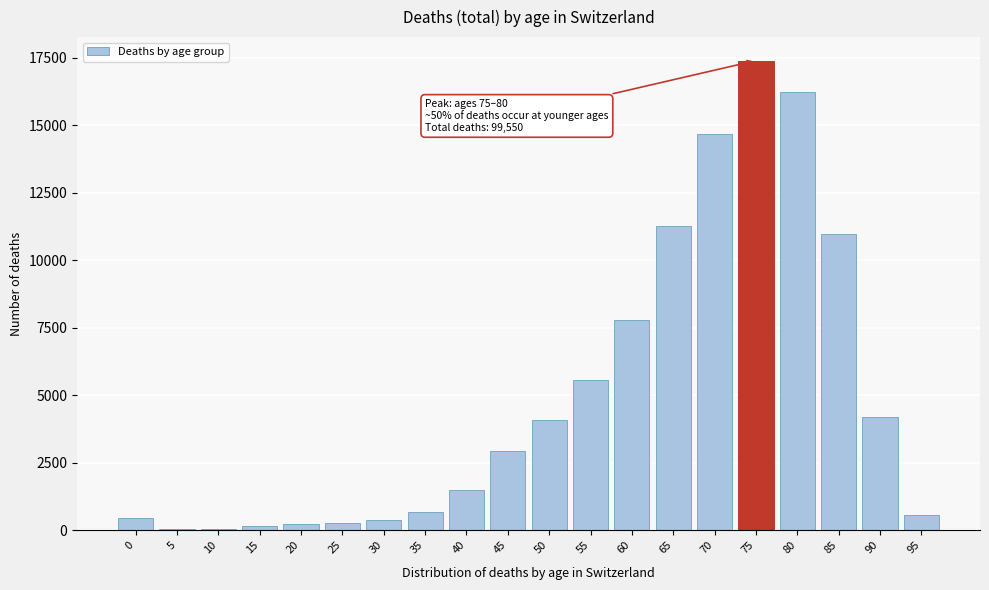

What is the greatest value displayed?

17401